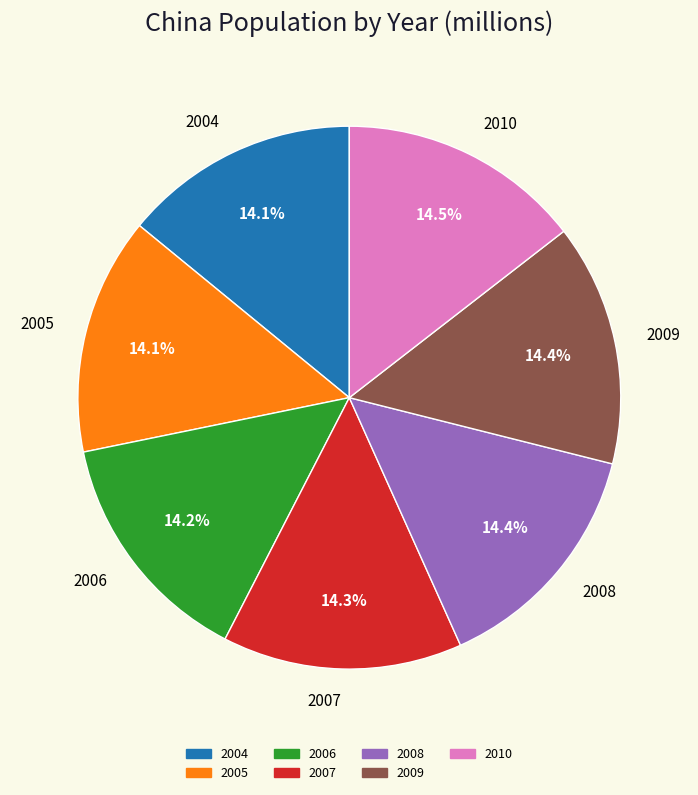

How many segments does this pie chart have?

7